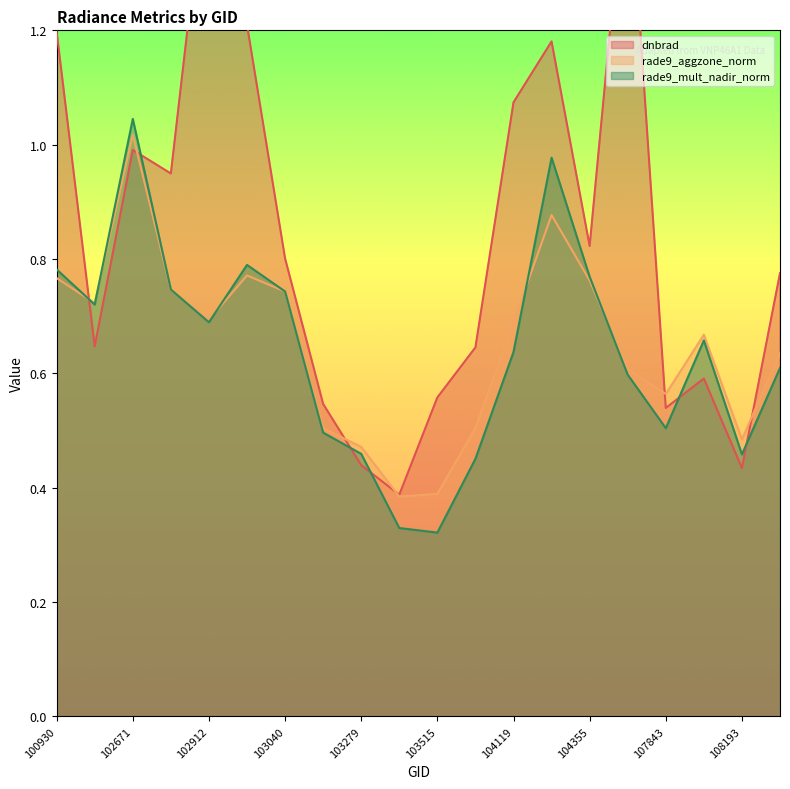

True or false: rade9_mult_nadir_norm has a value of 0.5 at 103160.

True